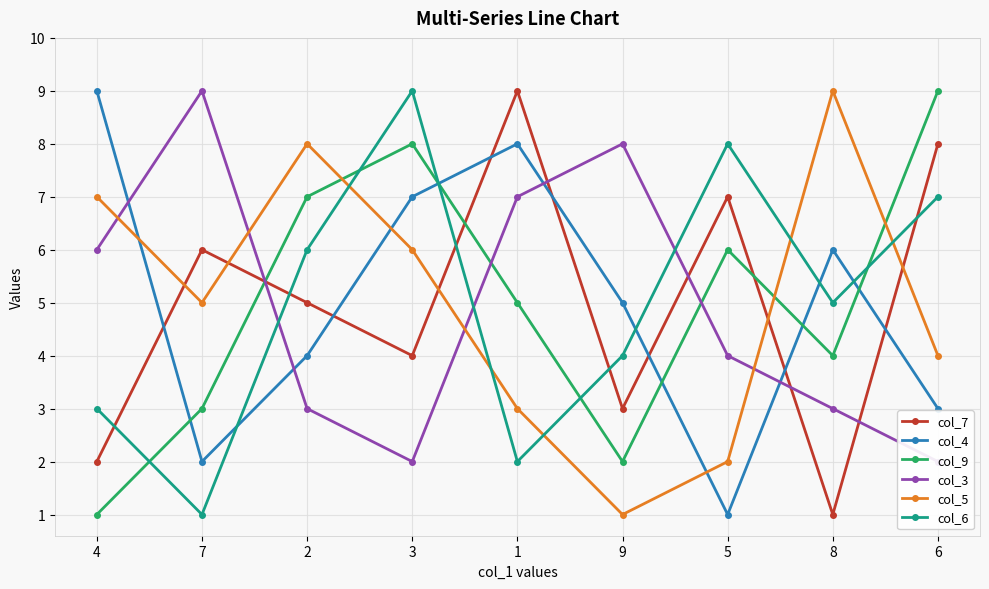

How many lines are shown in the chart?

6